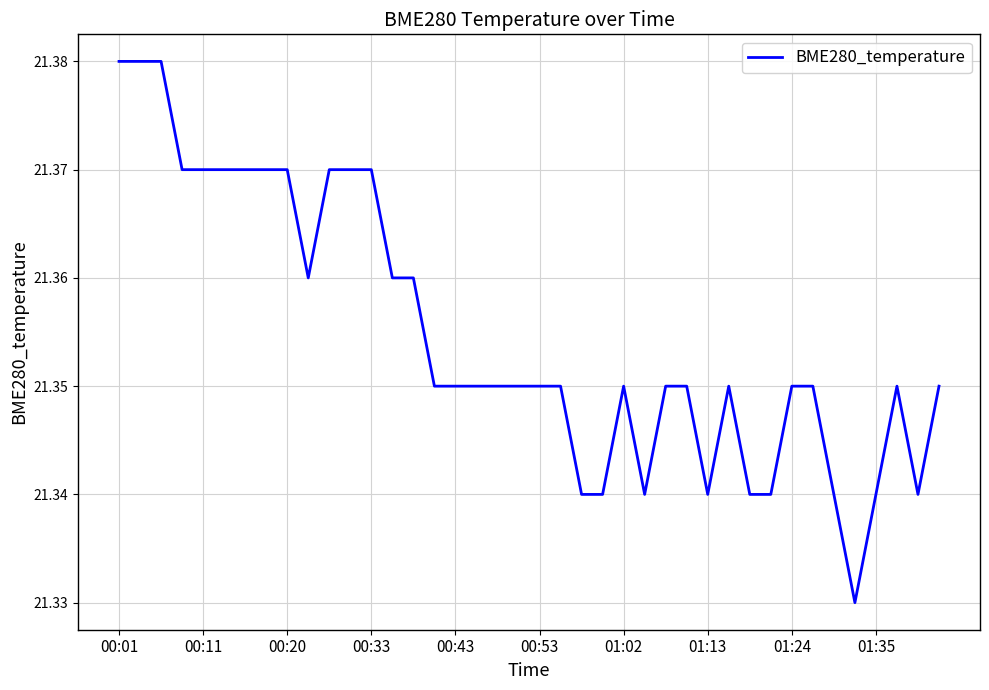

What is the difference between the maximum and minimum values?

0.1